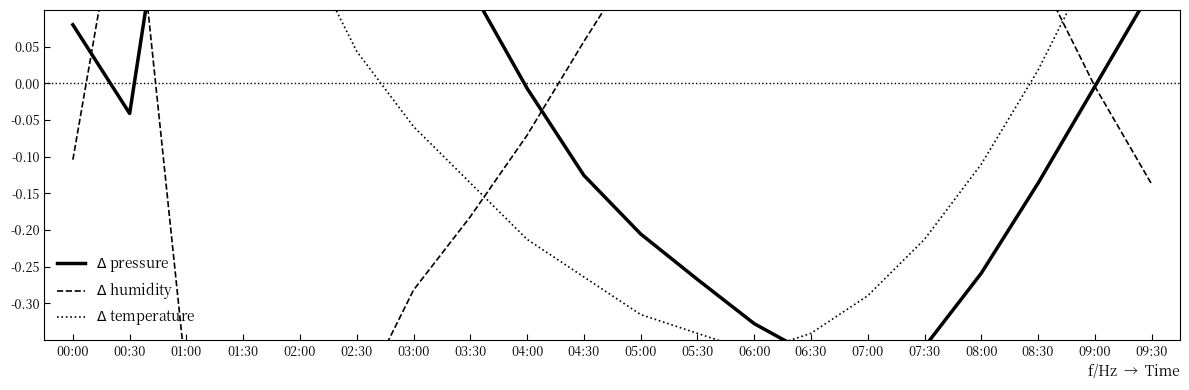

The $\Delta$ humidity series shows 0.1 at 06:00. True or false?

False